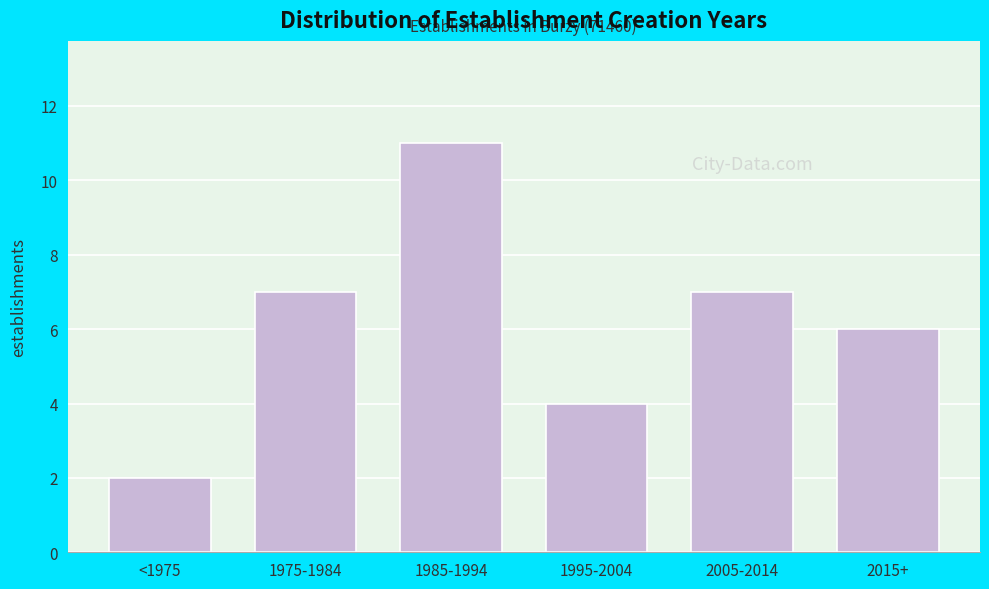

Reading right to left, extract all data points from this chart.

2015+=6	2005-2014=7	1995-2004=4	1985-1994=11	1975-1984=7	<1975=2